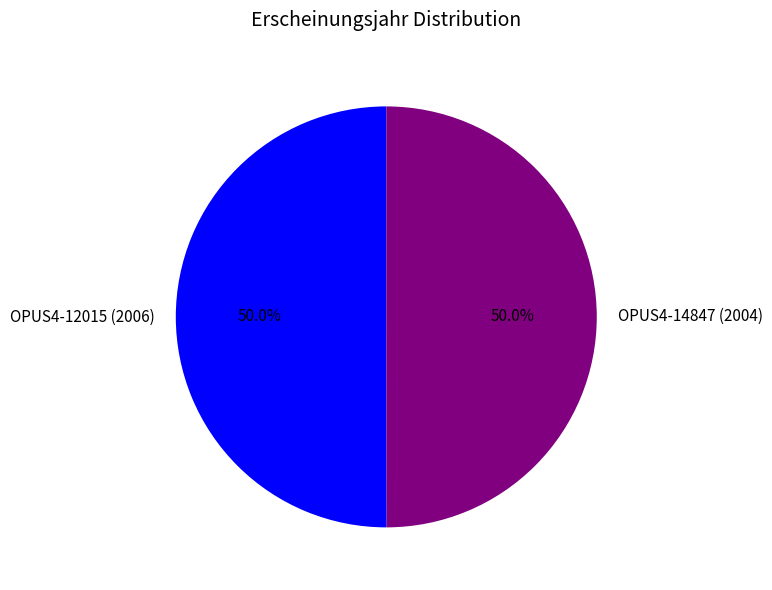

Is the sum of OPUS4-12015 (2006) and OPUS4-14847 (2004) greater than half?

Yes